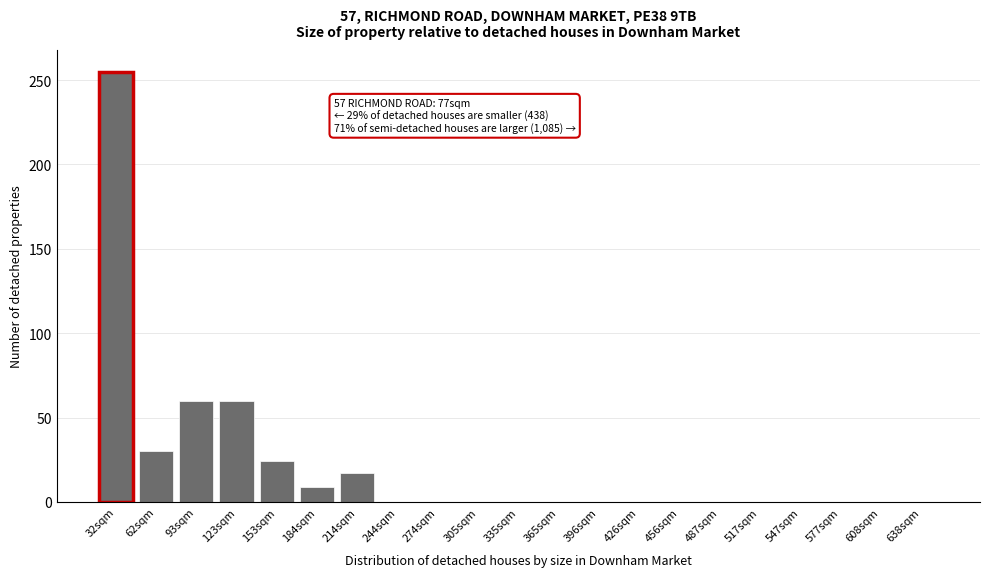

Reading left to right, what are all the values shown in this chart?

32sqm=255	62sqm=30	93sqm=60	123sqm=60	153sqm=24	184sqm=9	214sqm=17	244sqm=0	274sqm=0	305sqm=0	335sqm=0	365sqm=0	396sqm=0	426sqm=0	456sqm=0	487sqm=0	517sqm=0	547sqm=0	577sqm=0	608sqm=0	638sqm=0